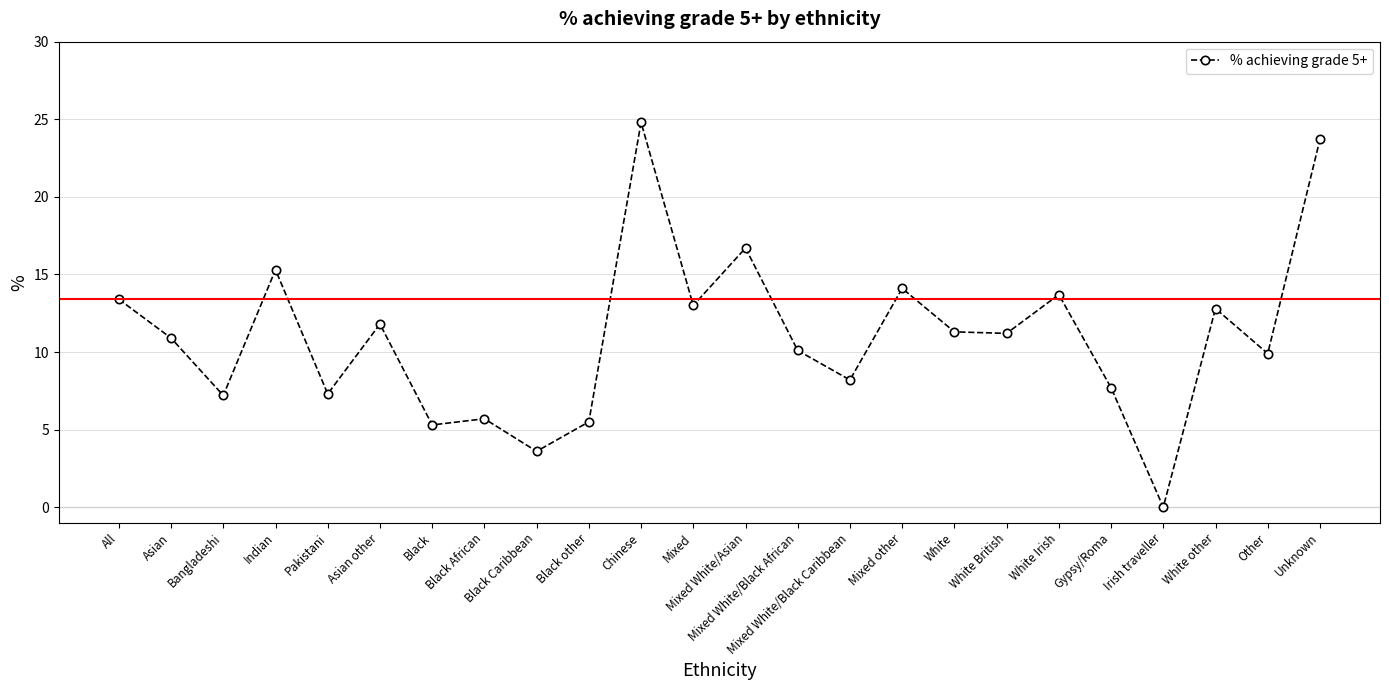

What value does the data have at Bangladeshi?

7.2